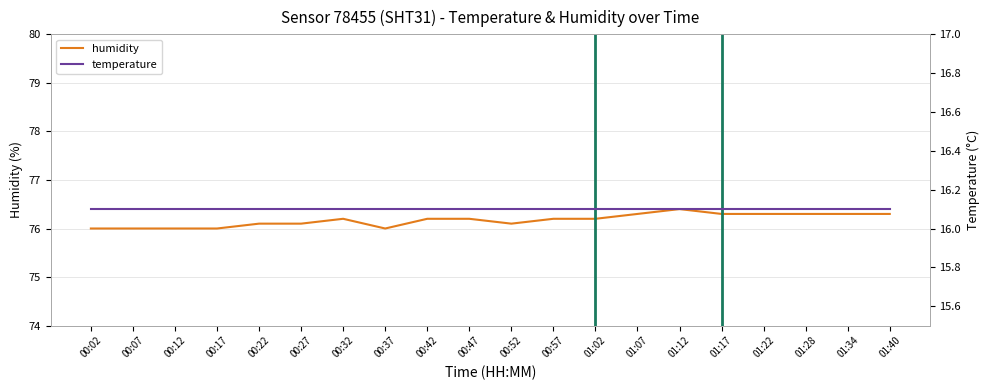

Reading left to right, list all the values displayed in this chart.

humidity: 76.0	76.0	76.0	76.0	76.1	76.1	76.2	76.0	76.2	76.2	76.1	76.2	76.2	76.3	76.4	76.3	76.3	76.3	76.3	76.3
temperature: 16.1	16.1	16.1	16.1	16.1	16.1	16.1	16.1	16.1	16.1	16.1	16.1	16.1	16.1	16.1	16.1	16.1	16.1	16.1	16.1